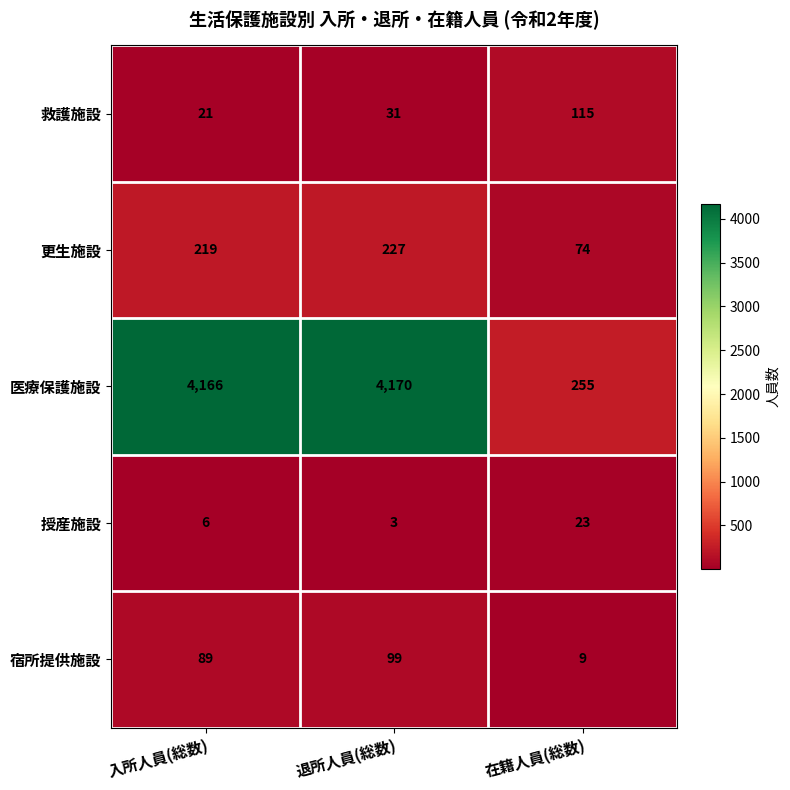

What is the sum of the 救護施設 values at 在籍人員(総数) and 退所人員(総数)?

146